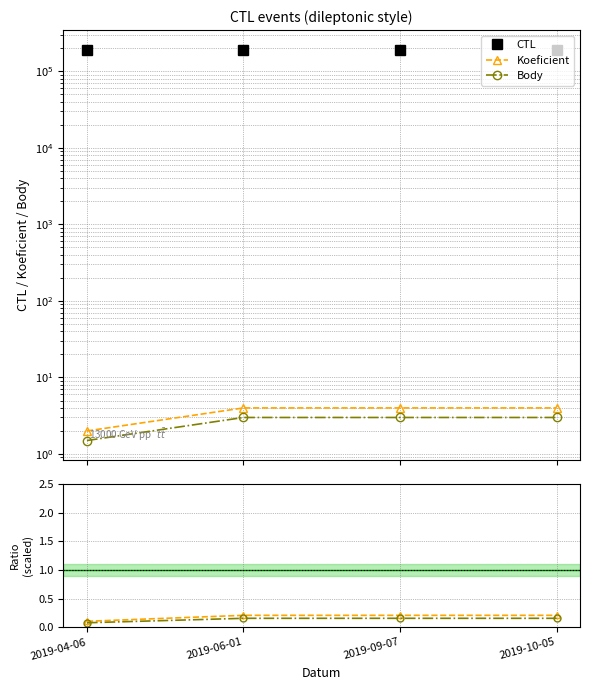

What is the total value across all series at 2019-04-06?

192423.2